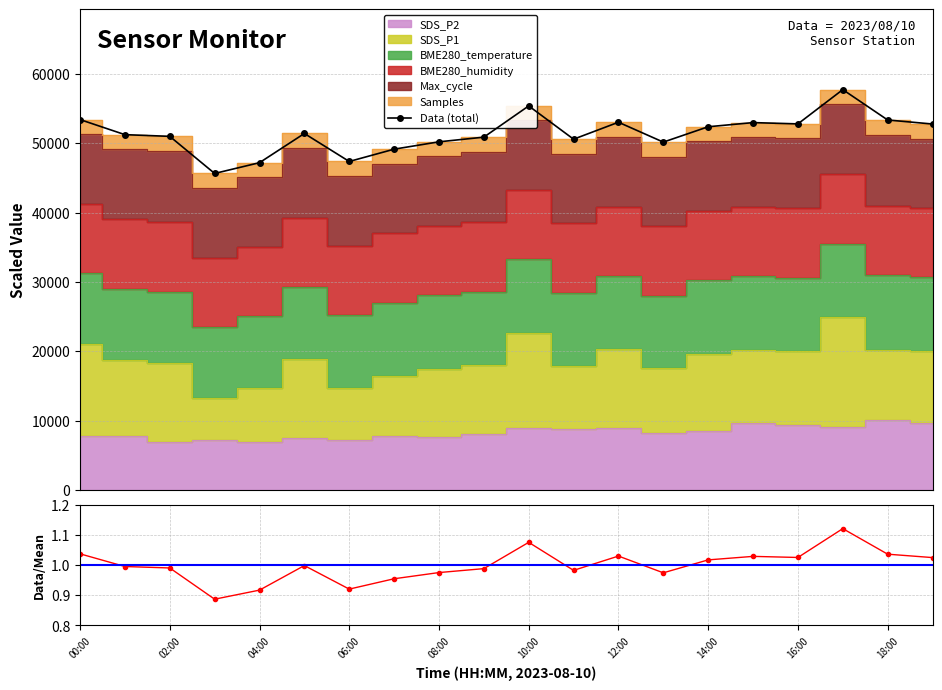

How many lines are shown in the chart?

2